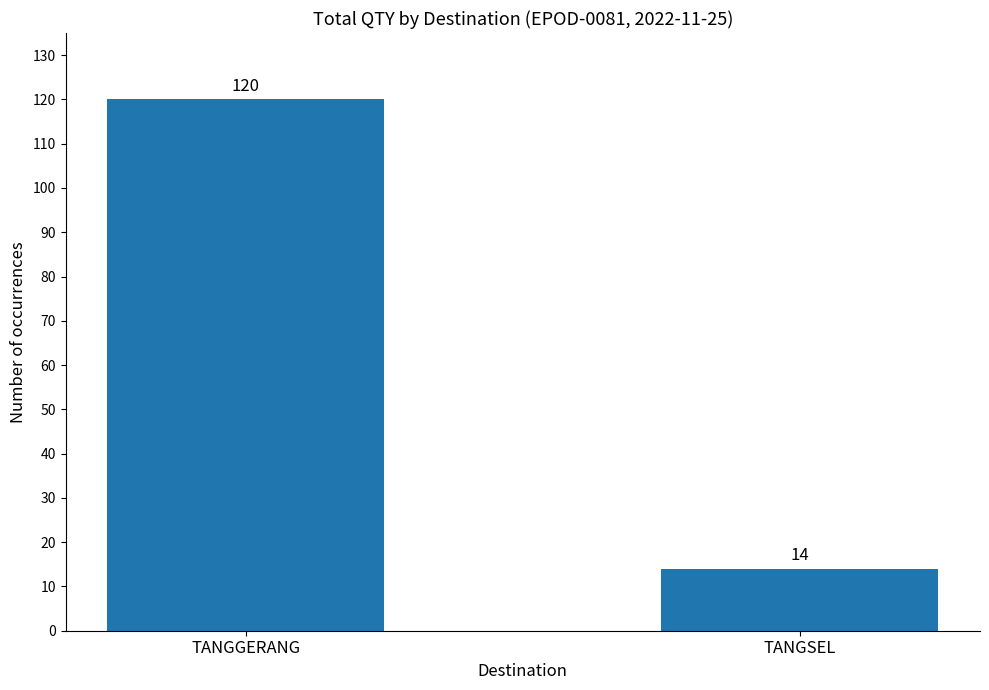

What is the change in value from TANGGERANG to TANGSEL?

-106